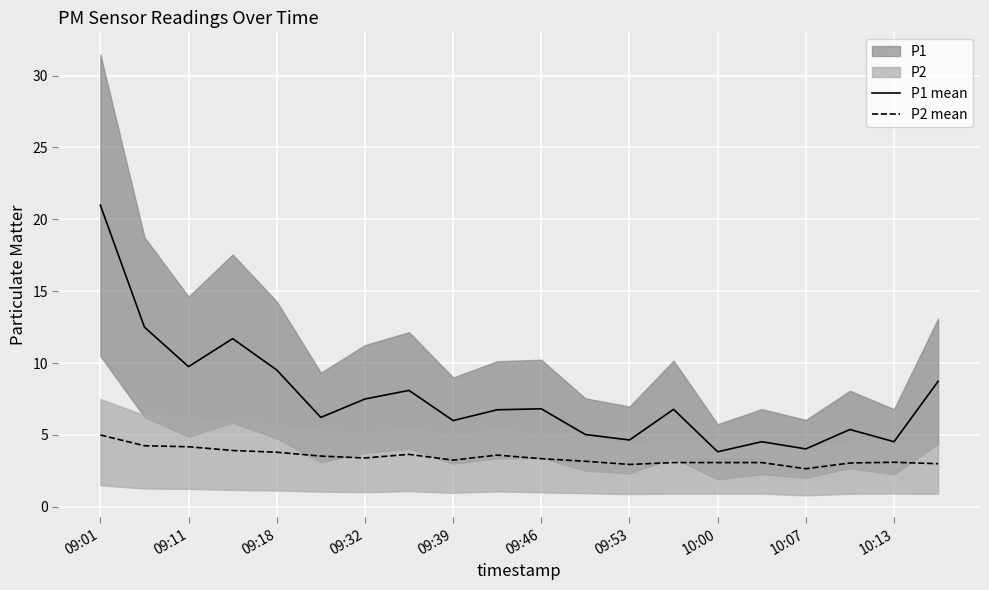

Which series has the largest range (max minus min)?

P1 mean